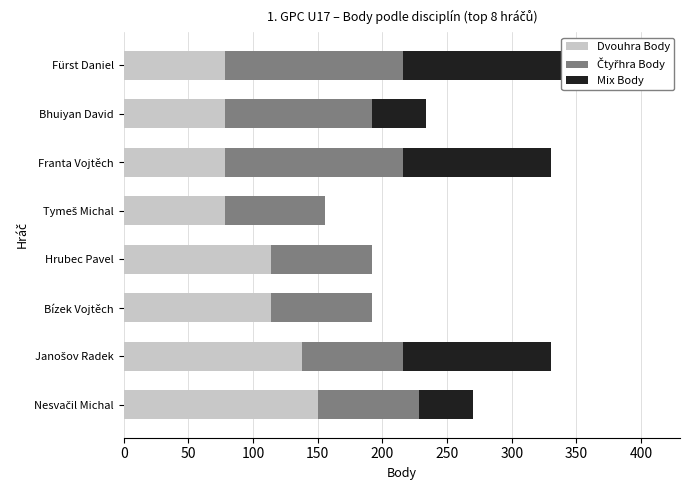

Rank the series by their maximum value, from lowest to highest.

Čtyřhra Body, Mix Body, Dvouhra Body